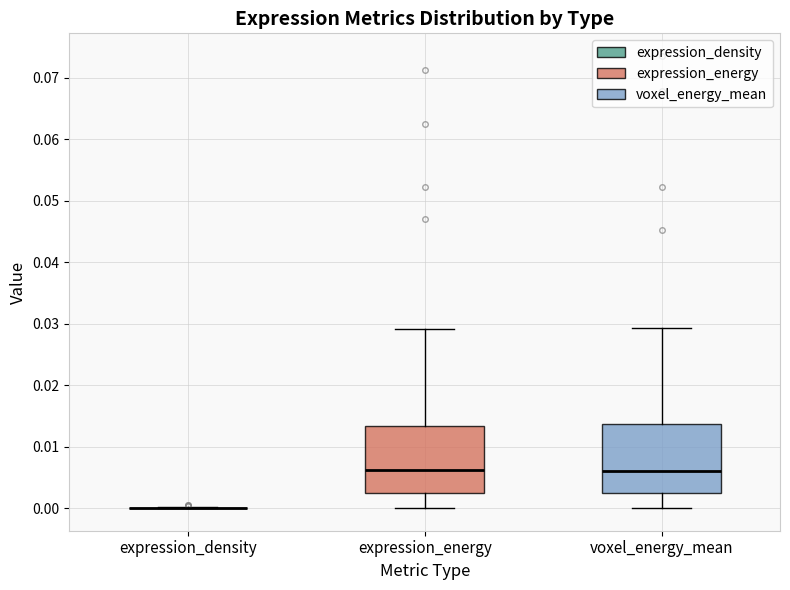

Reading left to right, read every box against the y-axis: the position of its median line, the range the box covers, and the ends of its whiskers. The values are not printed on the chart, so give them approximately, as read against the axis.

expression_density: box collapsed to a line at 0.000, whiskers 0.000 to 0.000
expression_energy: median 0.006, box 0.002 to 0.013, whiskers 0.000 to 0.029
voxel_energy_mean: median 0.006, box 0.002 to 0.014, whiskers 0.000 to 0.029